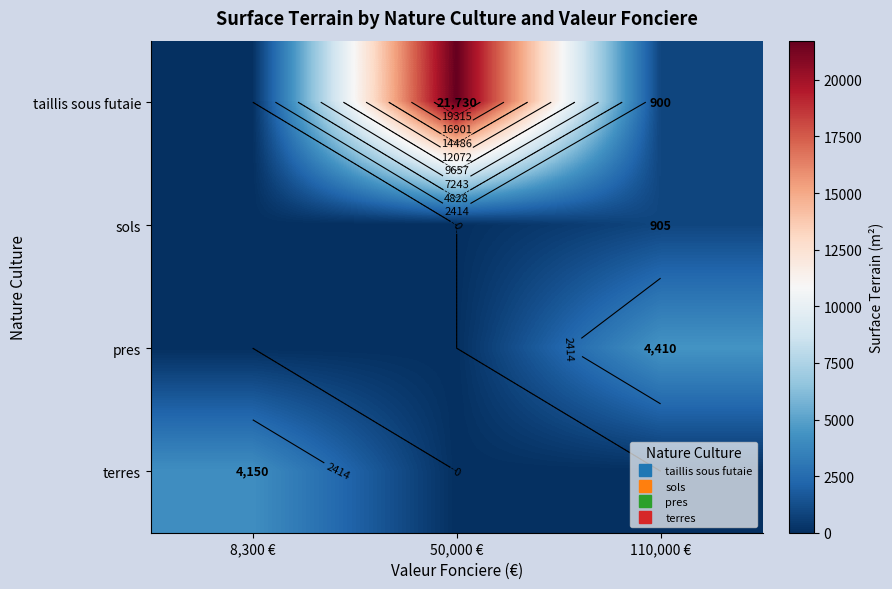

Which label corresponds to the smallest value in the chart?

8,300 €